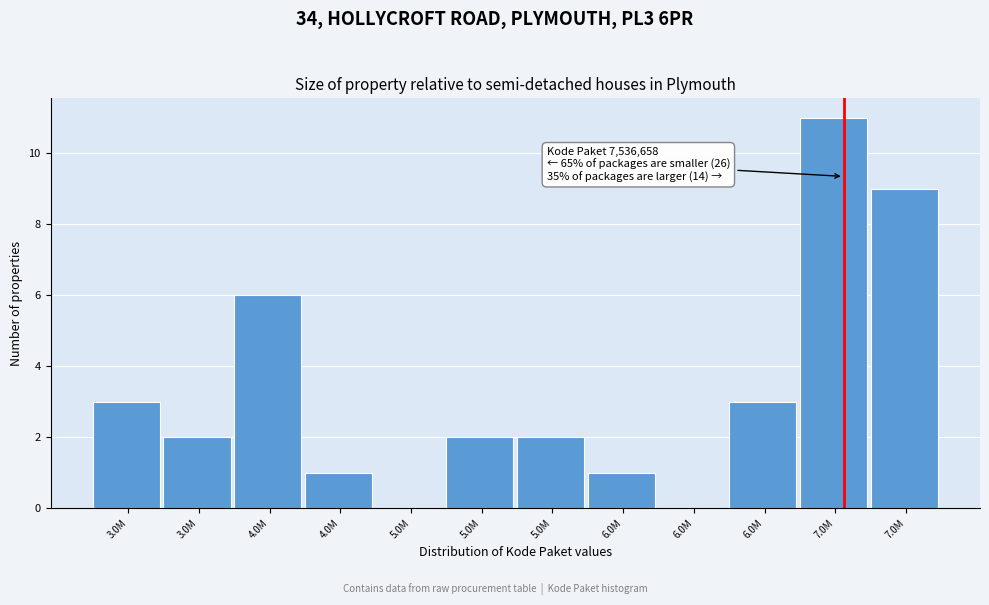

Are the bars horizontal?

No